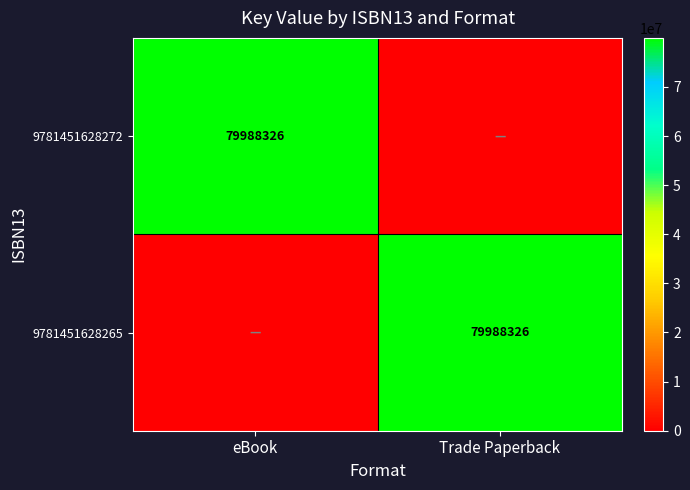

True or false: 9781451628272 has a value of 52313628 at eBook.

False